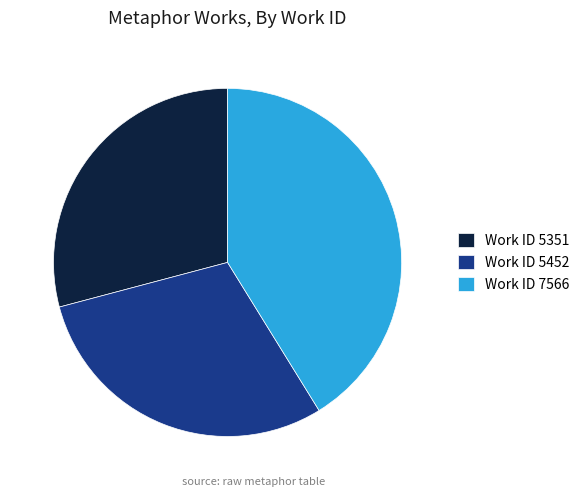

Which has a higher value, Work ID 5351 or Work ID 5452?

Work ID 5452